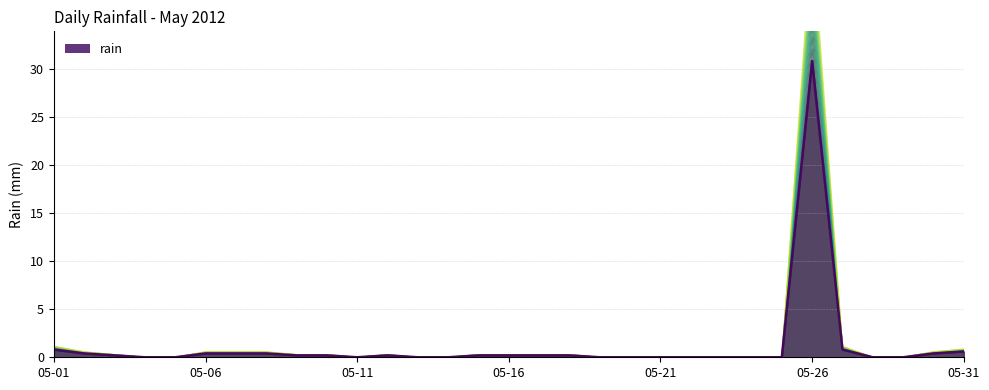

What is the change in value from 2012-05-23 to 2012-05-31?

+0.6